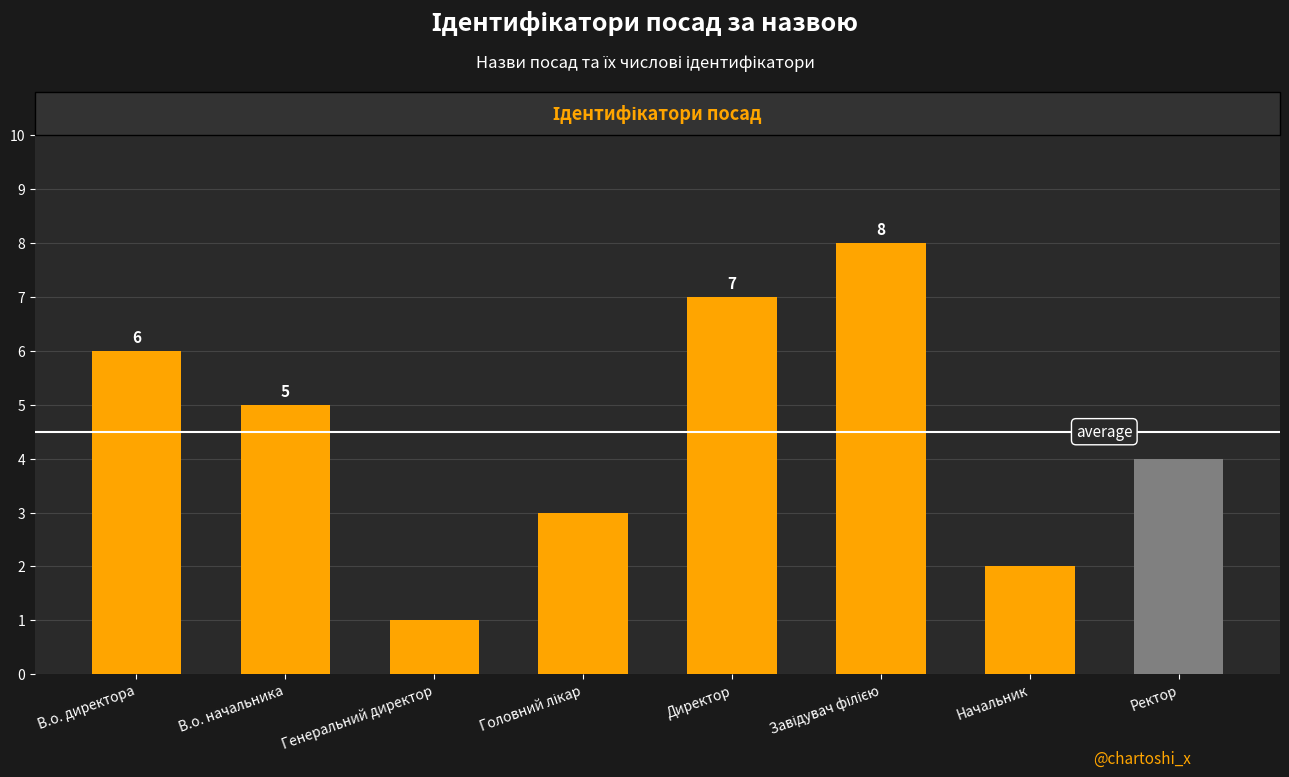

The value at Директор is 5. True or false?

False